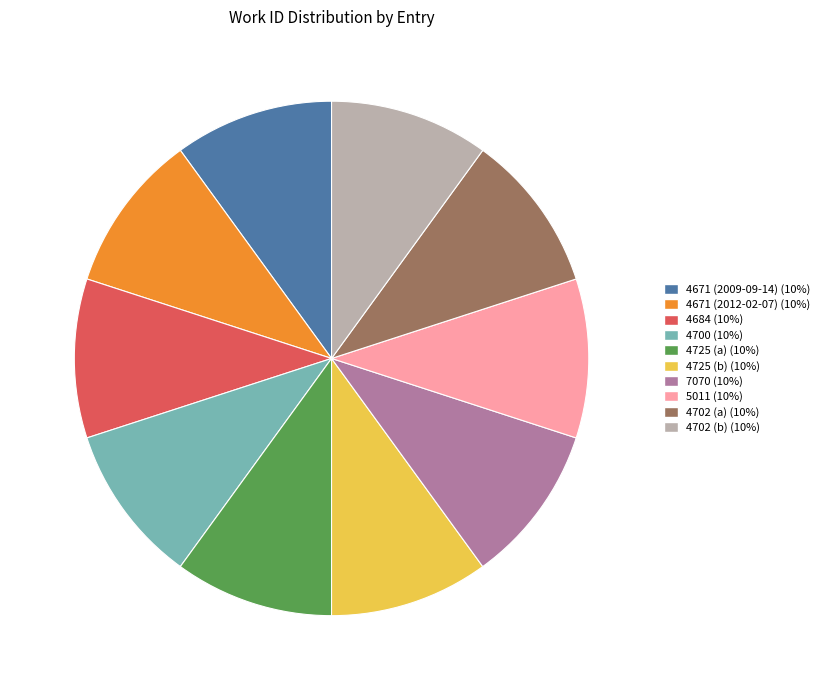

Count the number of slices in the pie.

10